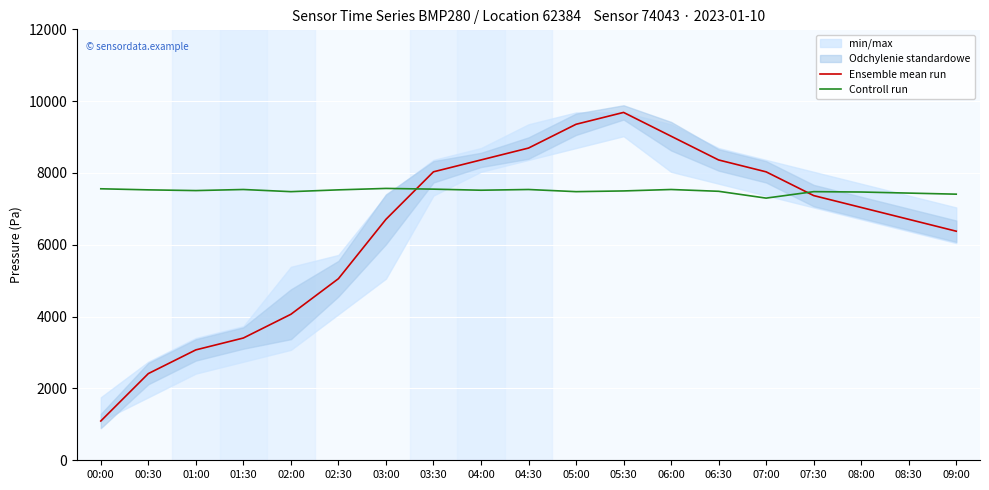

What is the total value across all series at 02:00?

11545.5